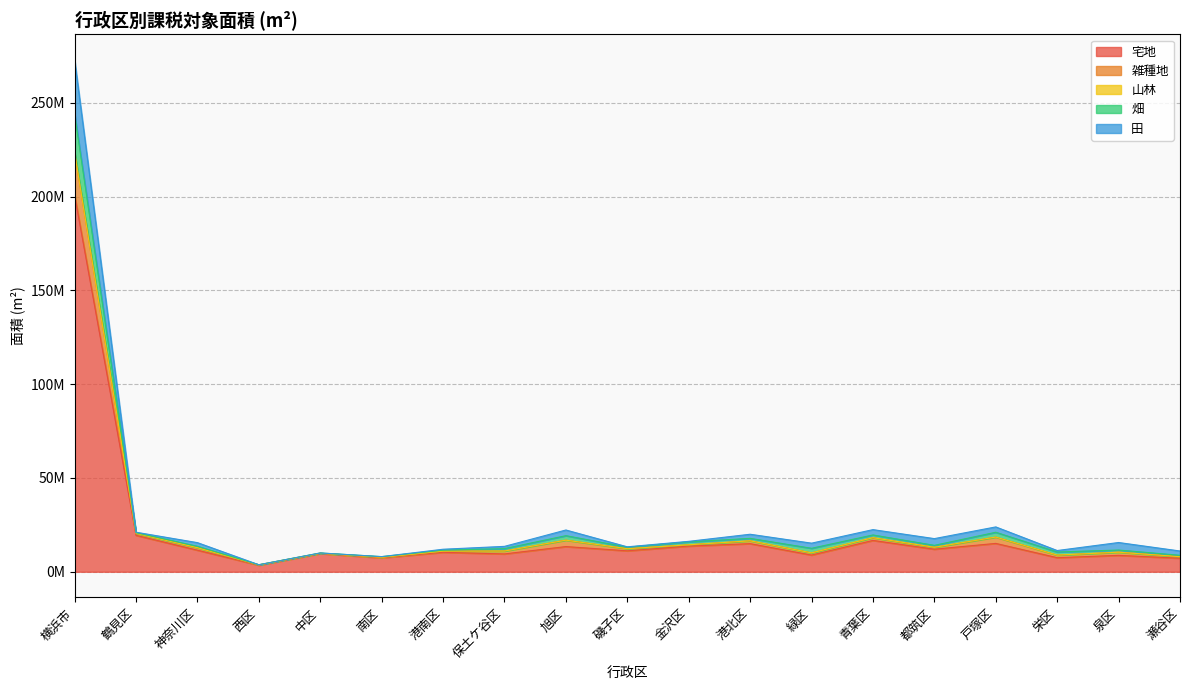

What is the sum of all 宅地 values?

401579378